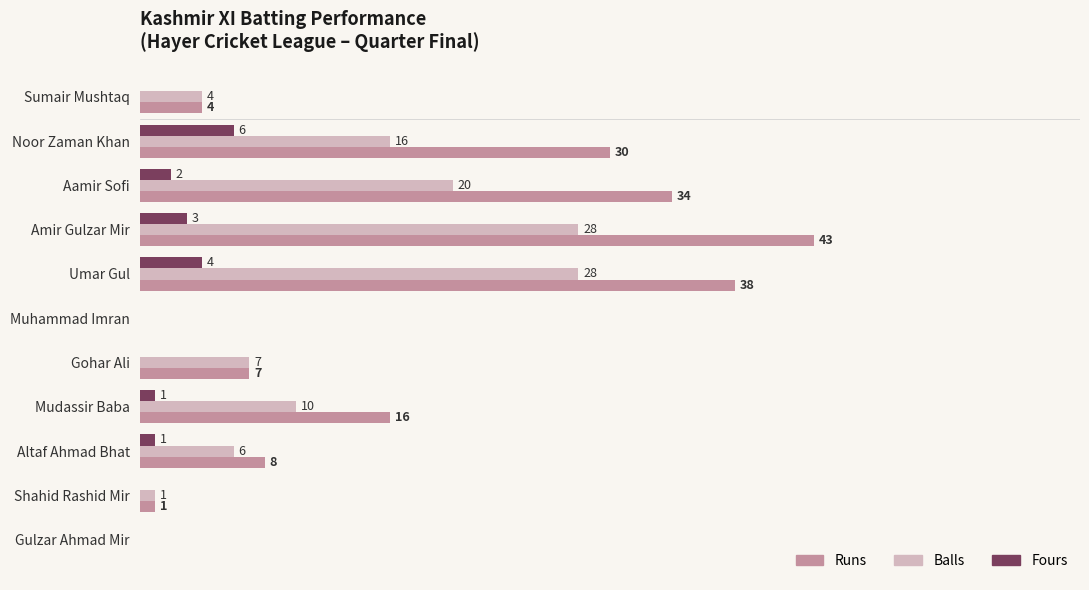

Between Aamir Sofi and Amir Gulzar Mir, which series saw the biggest shift?

Runs